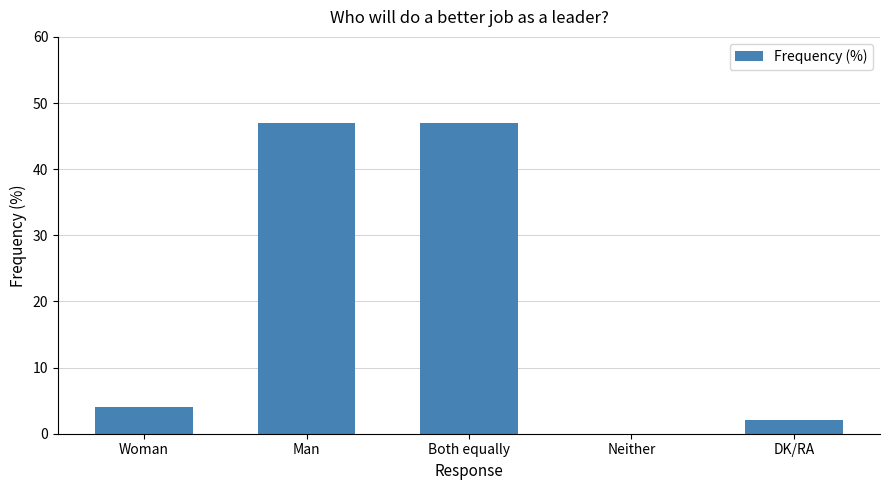

What is the sum of all values?

100